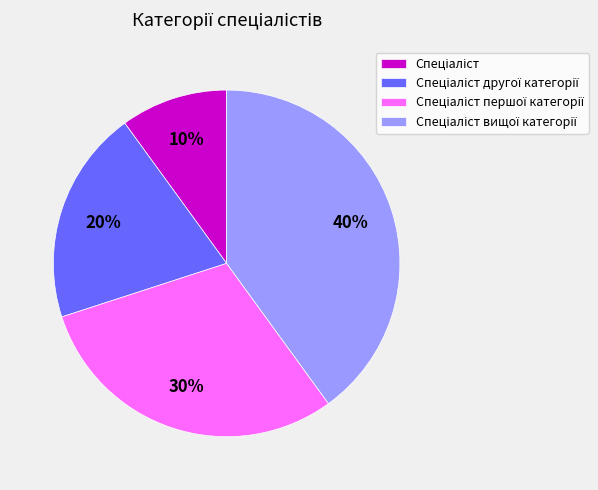

To the nearest percent, what is the difference between the largest and smallest slice percentages?

30%